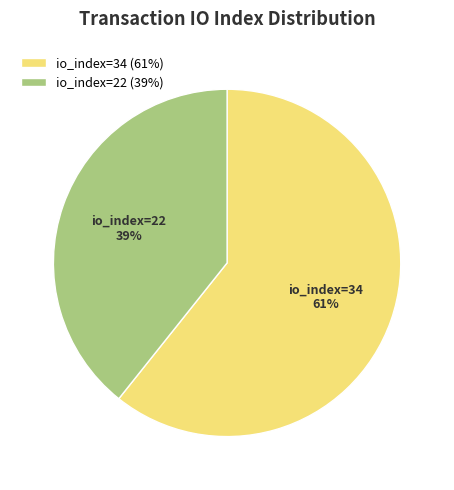

To the nearest percent, what percentage of the pie is io_index=22 39%?

39%